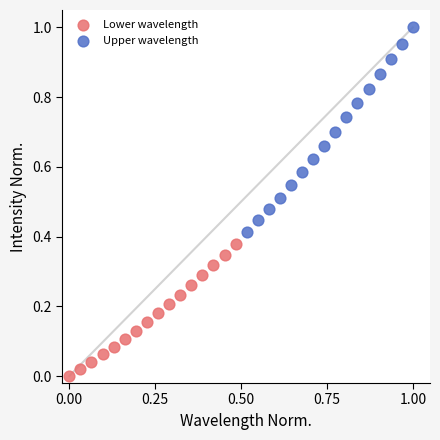

Which series has the widest spread of Y values?

Upper wavelength